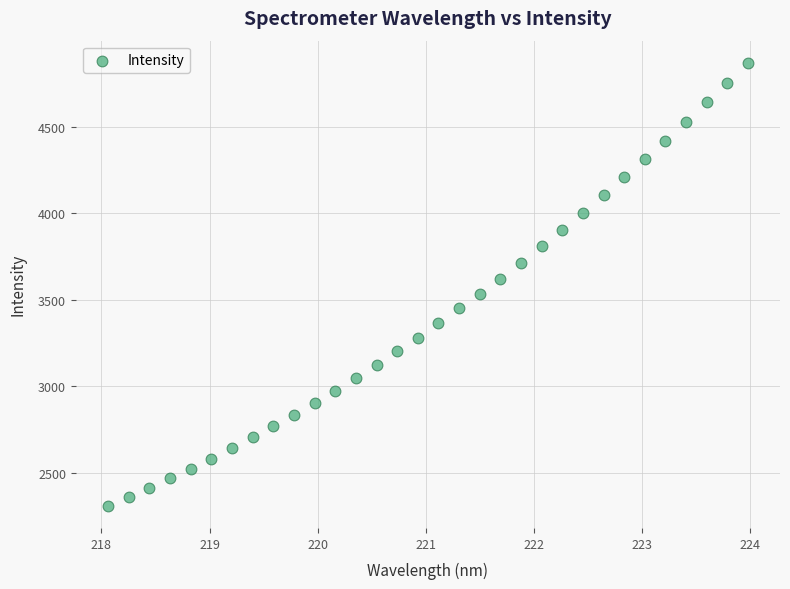

What is the range of X values (max minus min)?

5.9